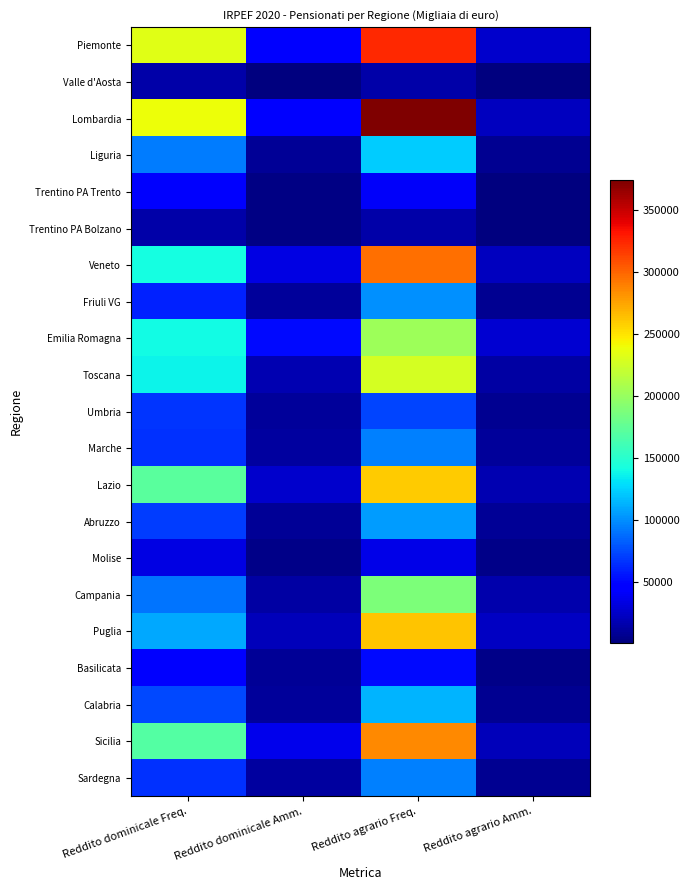

Reading right to left, extract all data points from this chart.

Piemonte: Reddito agrario Amm.=26105	Reddito agrario Freq.=323741	Reddito dominicale Amm.=44732	Reddito dominicale Freq.=232964
Valle d'Aosta: Reddito agrario Amm.=794	Reddito agrario Freq.=15006	Reddito dominicale Amm.=1046	Reddito dominicale Freq.=13906
Lombardia: Reddito agrario Amm.=21448	Reddito agrario Freq.=374236	Reddito dominicale Amm.=45545	Reddito dominicale Freq.=238644
Liguria: Reddito agrario Amm.=6767	Reddito agrario Freq.=122974	Reddito dominicale Amm.=8514	Reddito dominicale Freq.=93476
Trentino PA Trento: Reddito agrario Amm.=1097	Reddito agrario Freq.=41210	Reddito dominicale Amm.=2565	Reddito dominicale Freq.=41723
Trentino PA Bolzano: Reddito agrario Amm.=725	Reddito agrario Freq.=14925	Reddito dominicale Amm.=2211	Reddito dominicale Freq.=14893
Veneto: Reddito agrario Amm.=21956	Reddito agrario Freq.=295602	Reddito dominicale Amm.=33515	Reddito dominicale Freq.=141626
Friuli VG: Reddito agrario Amm.=7081	Reddito agrario Freq.=100775	Reddito dominicale Amm.=9873	Reddito dominicale Freq.=59458
Emilia Romagna: Reddito agrario Amm.=27236	Reddito agrario Freq.=203106	Reddito dominicale Amm.=50927	Reddito dominicale Freq.=140484
Toscana: Reddito agrario Amm.=12929	Reddito agrario Freq.=228294	Reddito dominicale Amm.=18167	Reddito dominicale Freq.=136431
Umbria: Reddito agrario Amm.=6774	Reddito agrario Freq.=73080	Reddito dominicale Amm.=10086	Reddito dominicale Freq.=67704
Marche: Reddito agrario Amm.=10474	Reddito agrario Freq.=95527	Reddito dominicale Amm.=11746	Reddito dominicale Freq.=65149
Lazio: Reddito agrario Amm.=18047	Reddito agrario Freq.=260001	Reddito dominicale Amm.=26185	Reddito dominicale Freq.=172416
Abruzzo: Reddito agrario Amm.=8773	Reddito agrario Freq.=104582	Reddito dominicale Amm.=8967	Reddito dominicale Freq.=70298
Molise: Reddito agrario Amm.=3734	Reddito agrario Freq.=34616	Reddito dominicale Amm.=4625	Reddito dominicale Freq.=33817
Campania: Reddito agrario Amm.=15564	Reddito agrario Freq.=188786	Reddito dominicale Amm.=13306	Reddito dominicale Freq.=91135
Puglia: Reddito agrario Amm.=23933	Reddito agrario Freq.=262836	Reddito dominicale Amm.=19985	Reddito dominicale Freq.=109296
Basilicata: Reddito agrario Amm.=4716	Reddito agrario Freq.=51710	Reddito dominicale Amm.=8294	Reddito dominicale Freq.=47248
Calabria: Reddito agrario Amm.=7443	Reddito agrario Freq.=114490	Reddito dominicale Amm.=9710	Reddito dominicale Freq.=75126
Sicilia: Reddito agrario Amm.=20865	Reddito agrario Freq.=286075	Reddito dominicale Amm.=35799	Reddito dominicale Freq.=169521
Sardegna: Reddito agrario Amm.=6670	Reddito agrario Freq.=94570	Reddito dominicale Amm.=12163	Reddito dominicale Freq.=66315